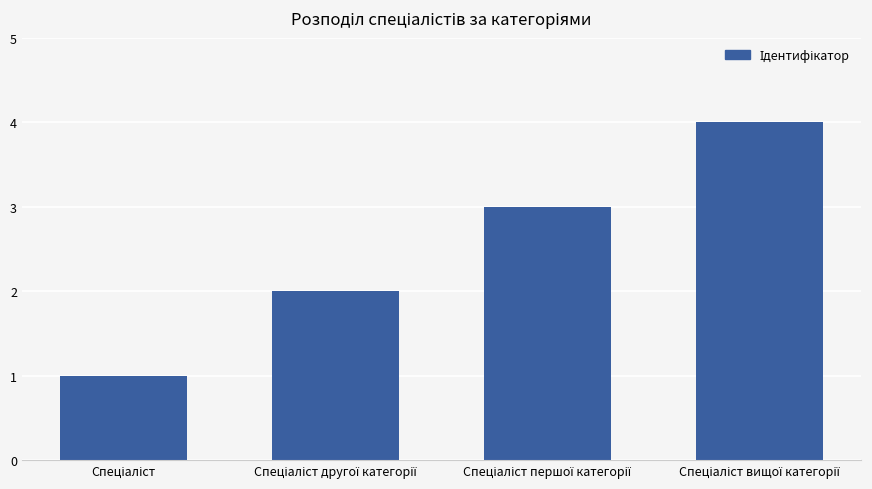

What is the difference between the maximum and second lowest values?

2